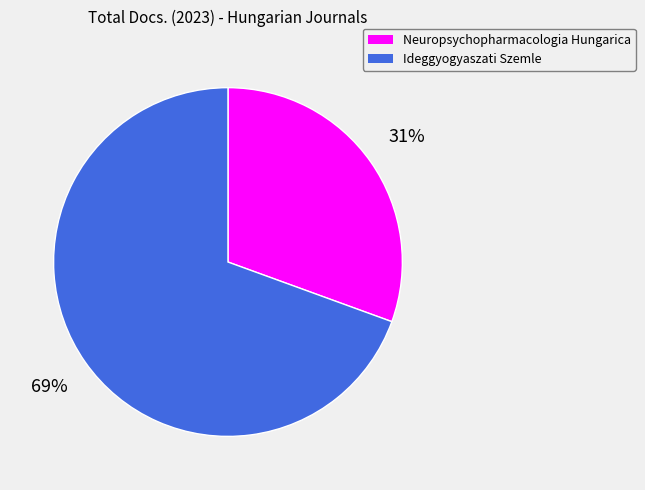

Which category has the smallest portion of the pie?

Neuropsychopharmacologia Hungarica